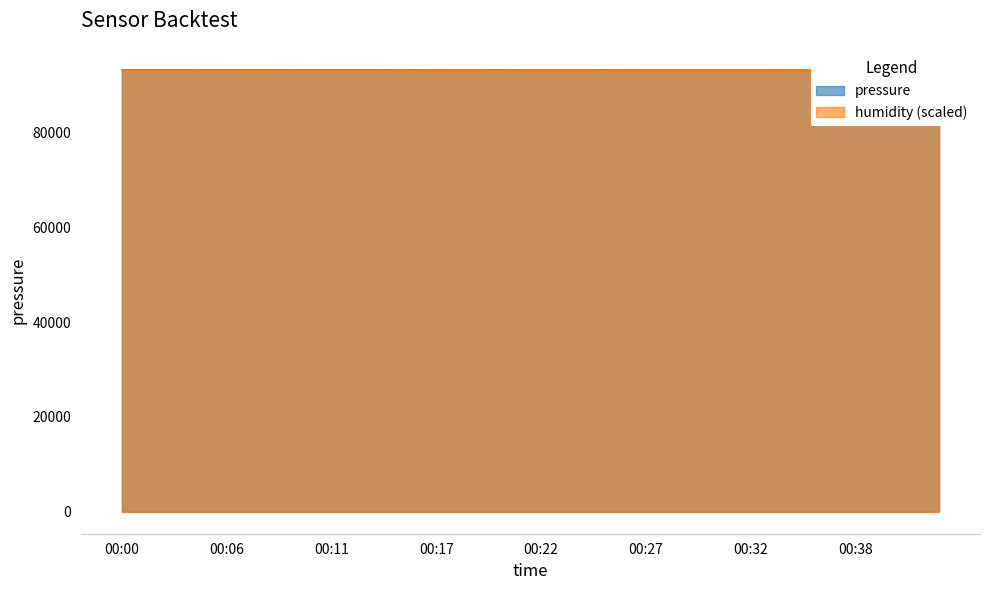

What is the value of the 35th point from the left?

93208.9